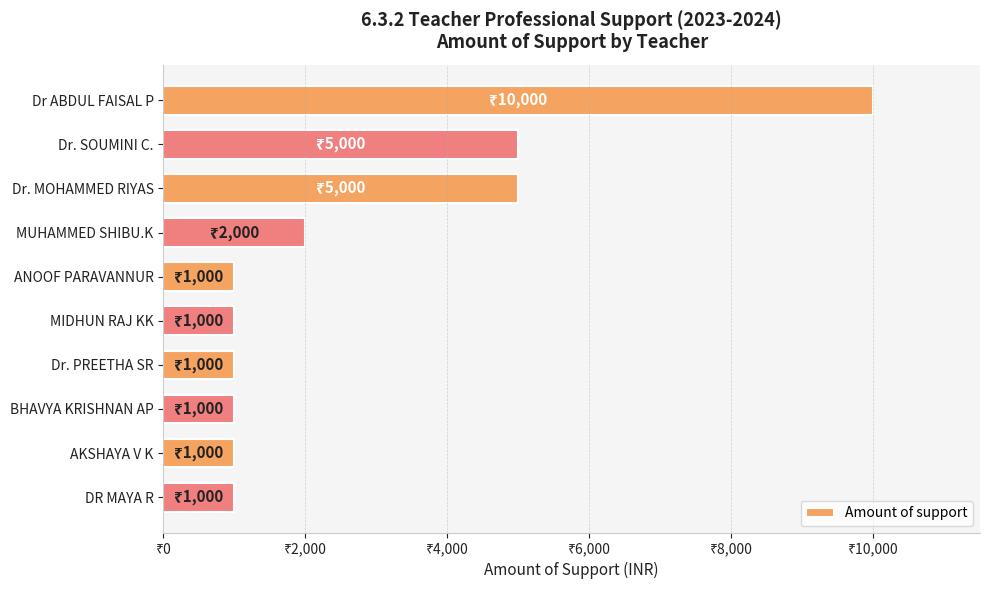

Does the chart contain any negative values?

No